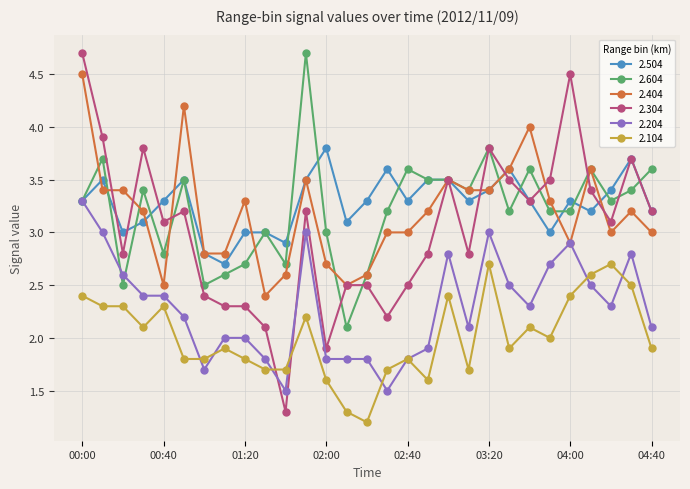

Which series has the largest total across all categories?

2.504